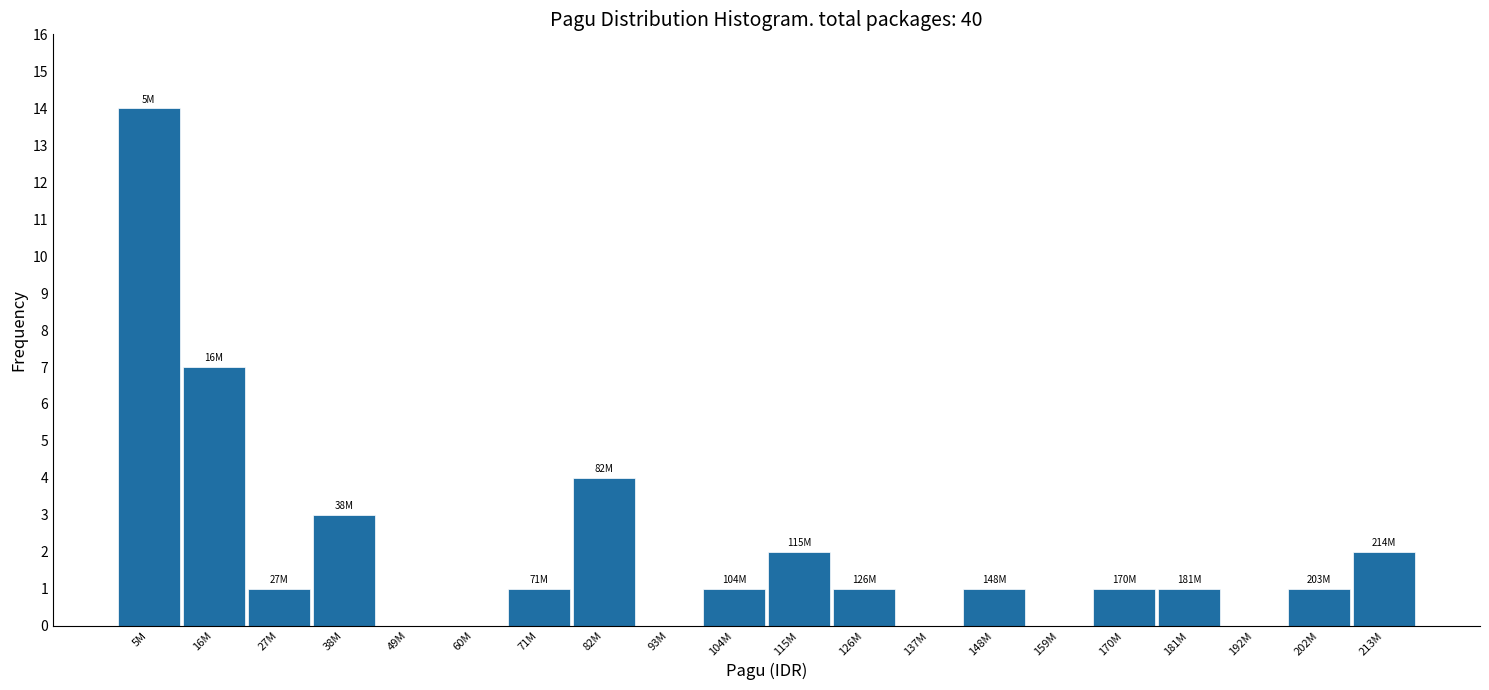

Reading right to left, transcribe all the data shown in this chart.

213M=2	202M=1	192M=0	181M=1	170M=1	159M=0	148M=1	137M=0	126M=1	115M=2	104M=1	93M=0	82M=4	71M=1	60M=0	49M=0	38M=3	27M=1	16M=7	5M=14